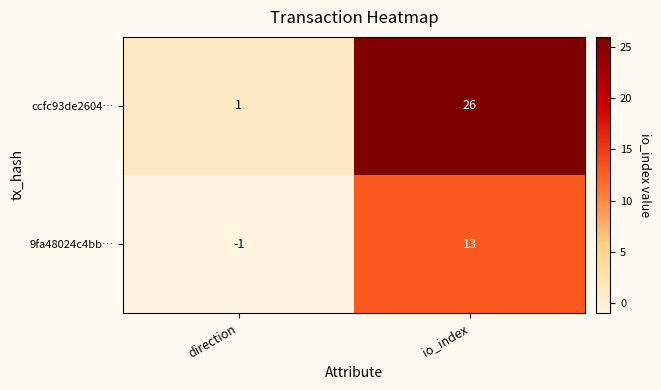

Reading left to right, extract all data points from this chart.

ccfc93de2604…: 1	26
9fa48024c4bb…: -1	13